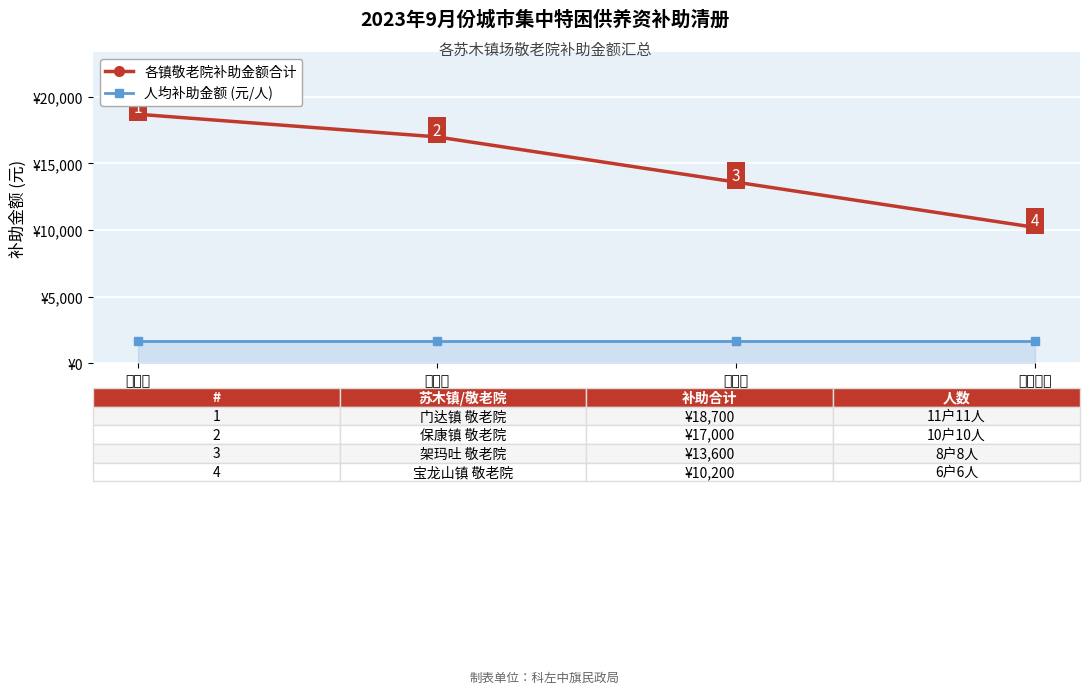

True or false: 人均补助金额 (元/人) and 各镇敬老院补助金额合计 intersect in this chart.

False